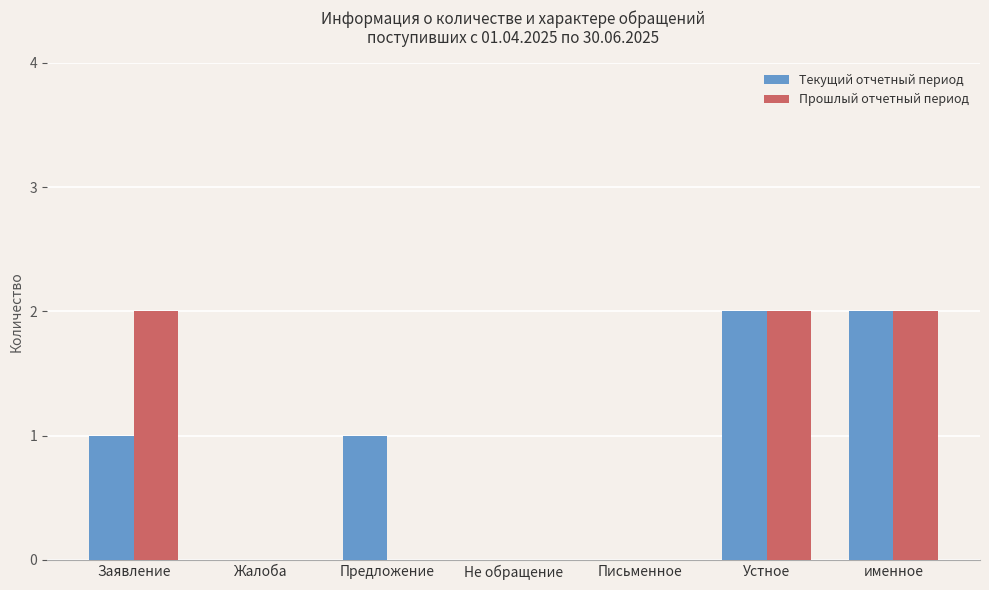

How many groups of bars are there?

7